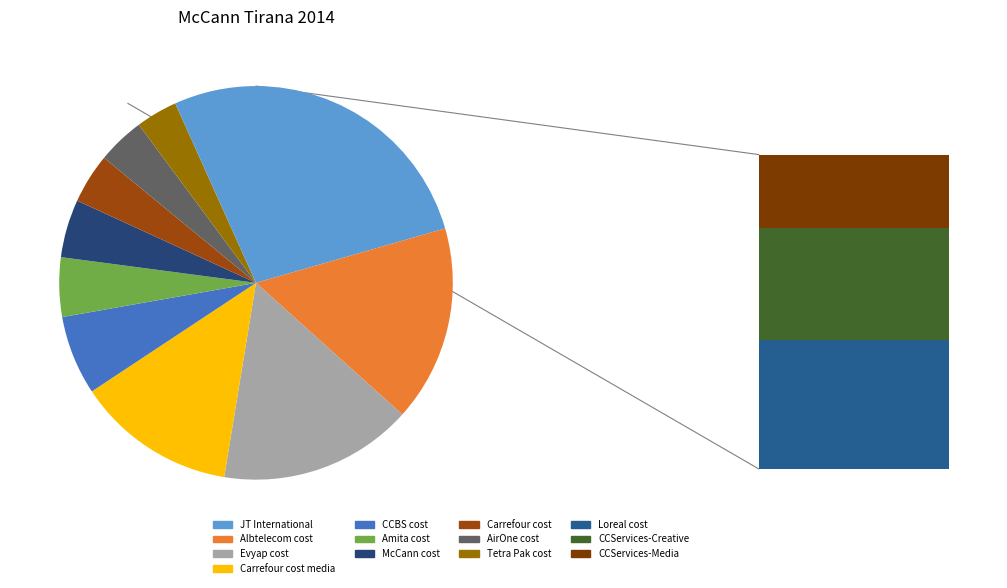

Which category has the smallest portion of the pie?

CCServices-Media